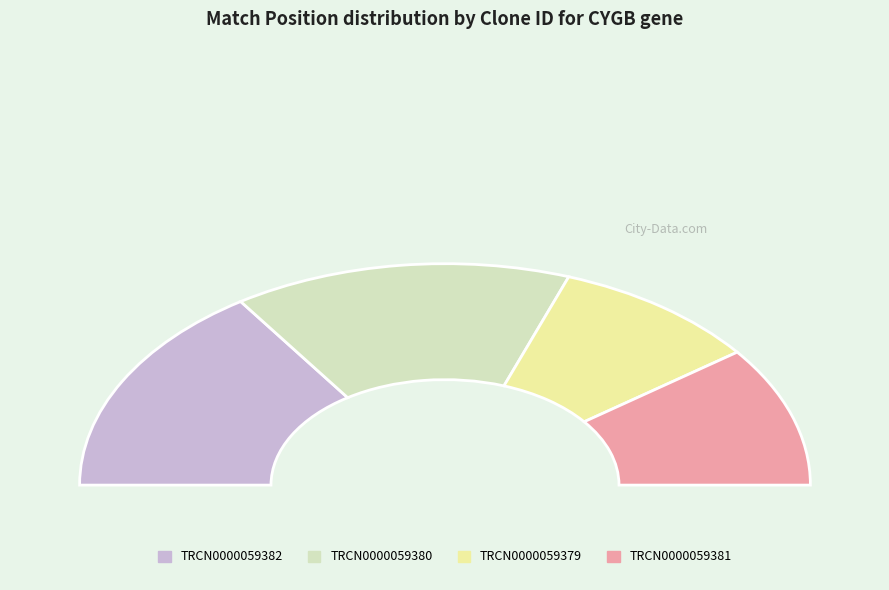

True or false: TRCN0000059380 accounts for 30% of the total.

True